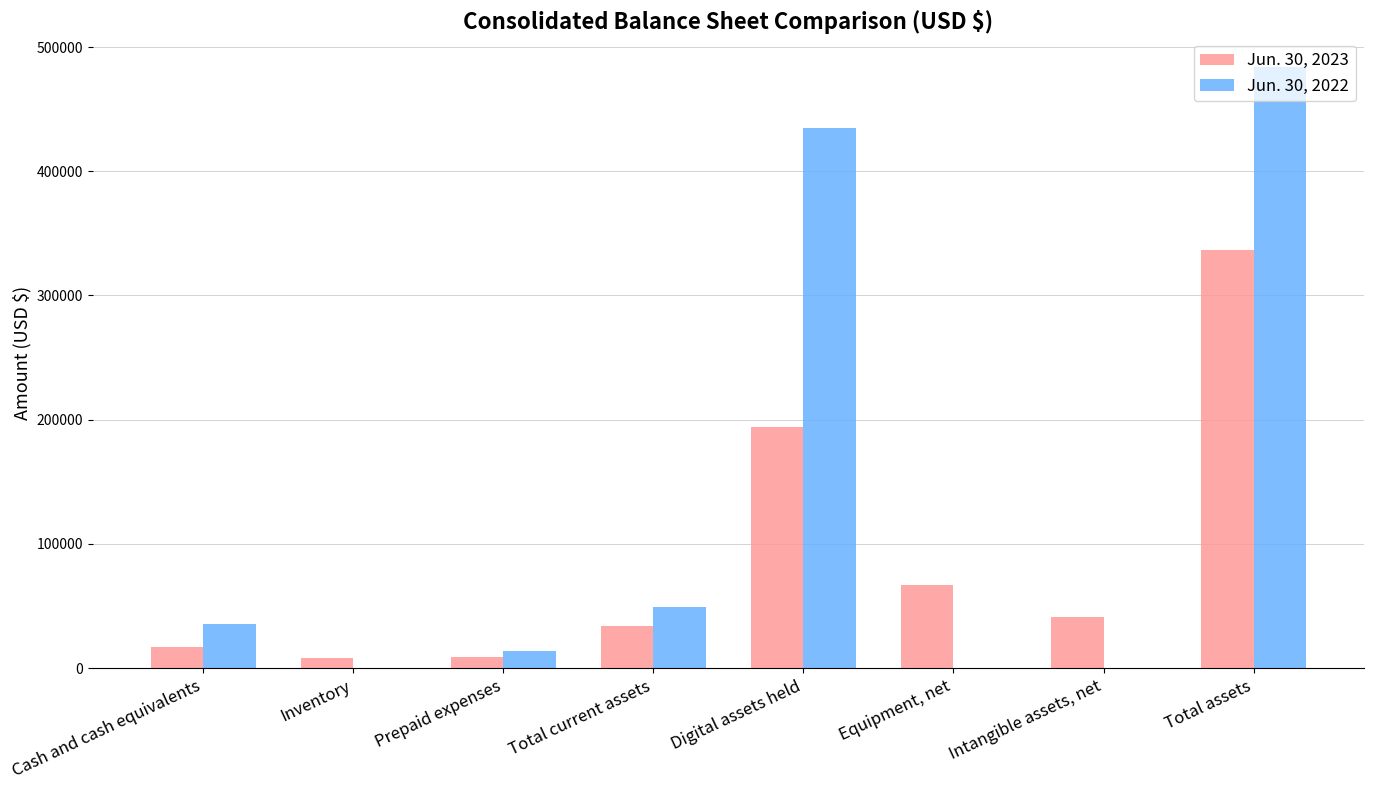

At which category is the sum across all series the highest?

Total assets